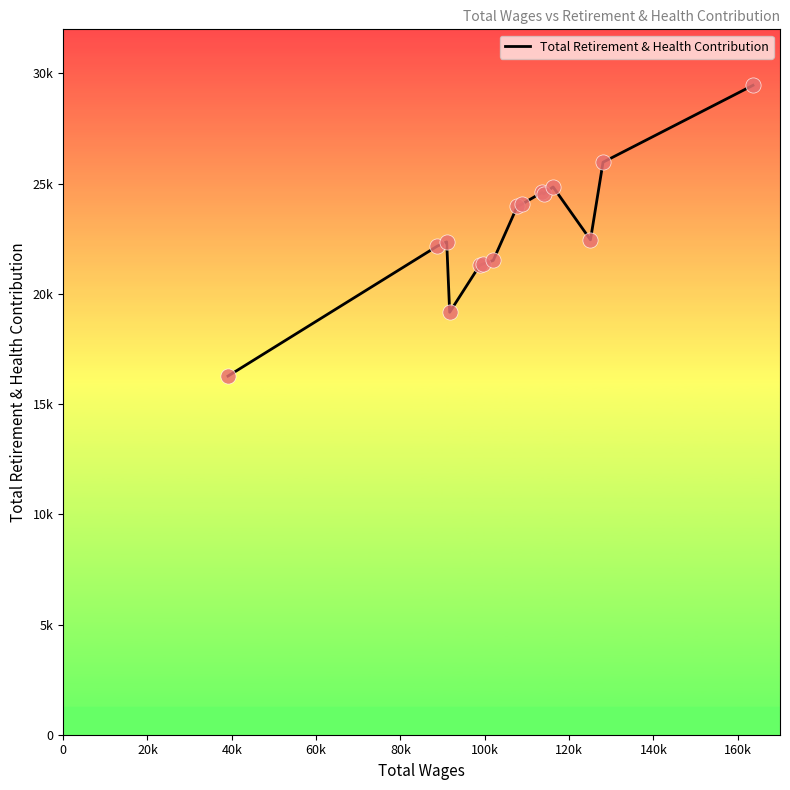

Does the chart have visible grid lines?

No